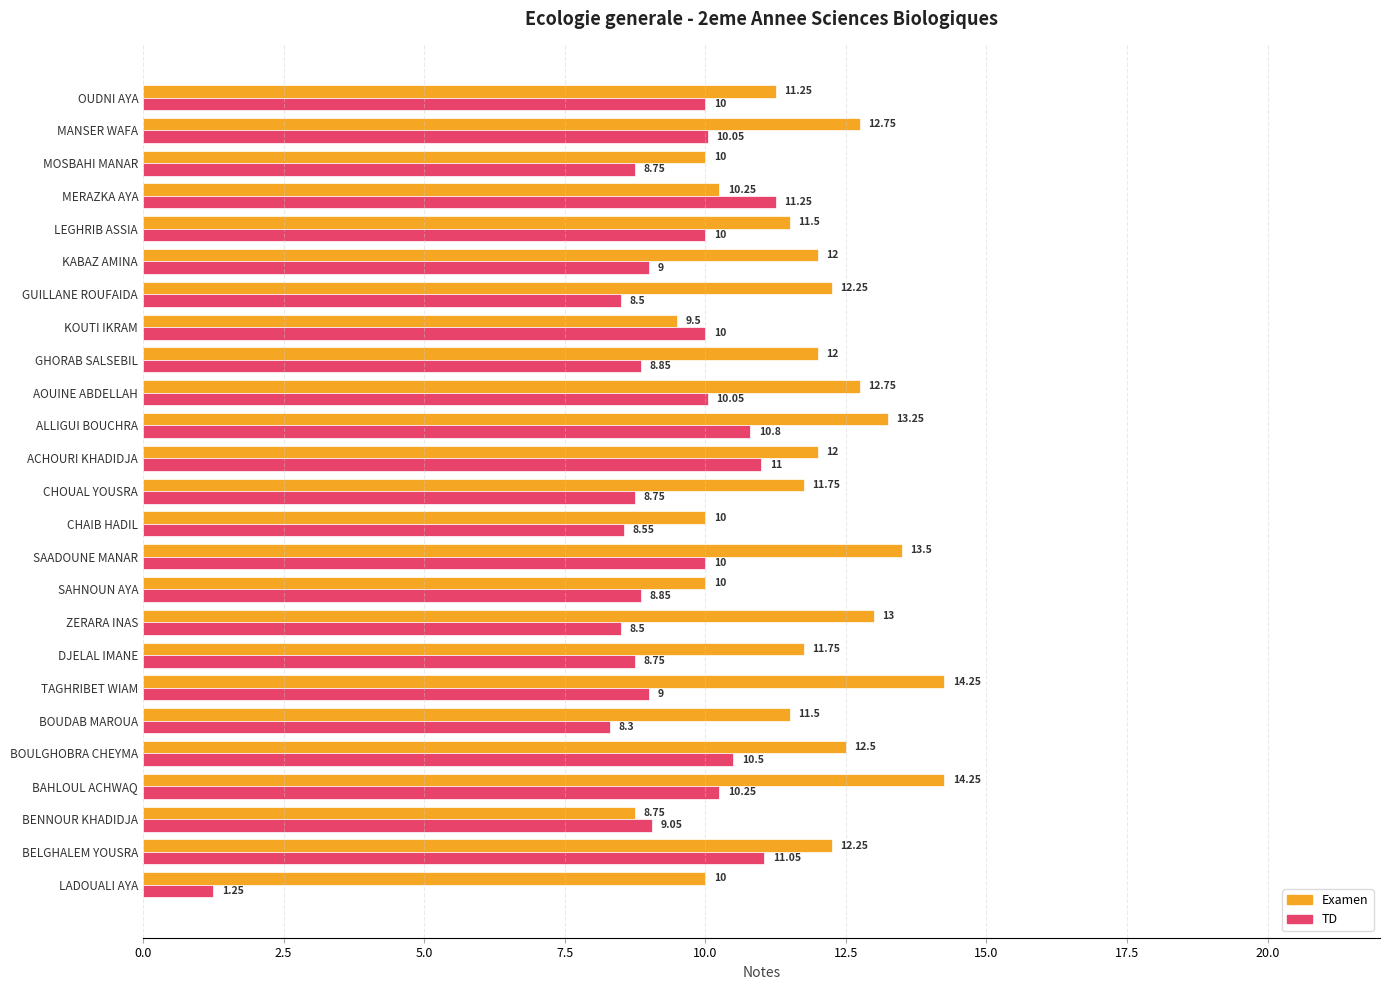

Which label corresponds to the smallest value in the chart?

LADOUALI AYA